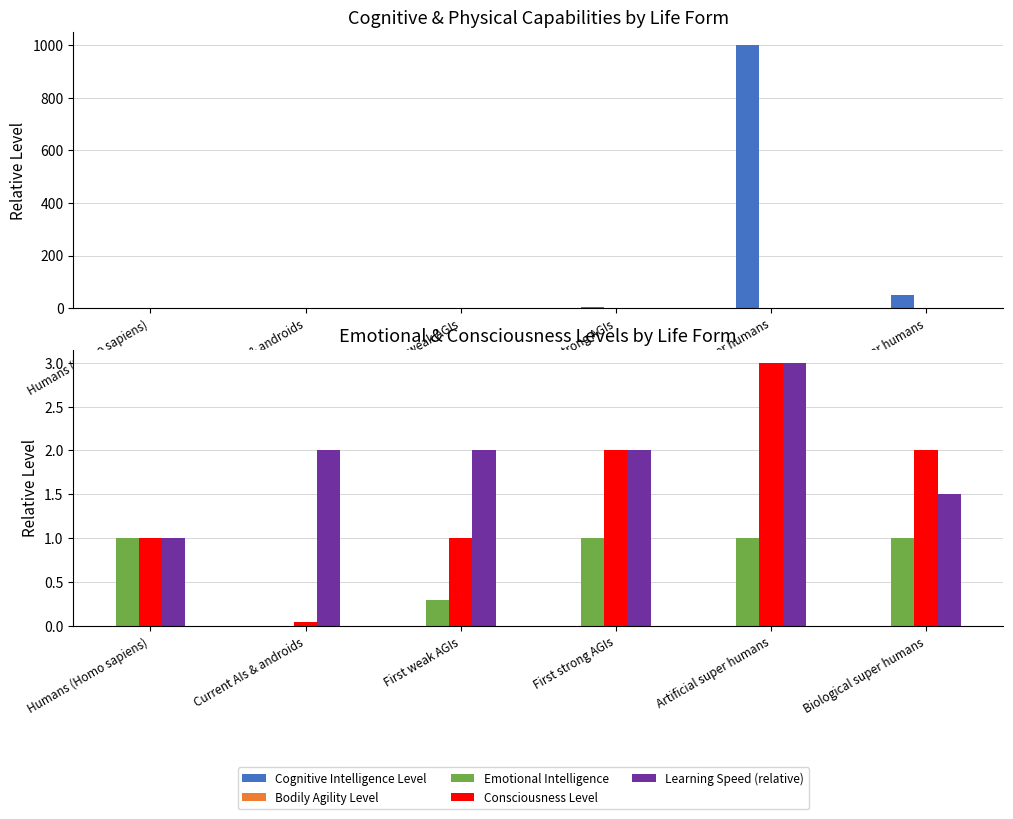

The value of Emotional Intelligence at Humans (Homo sapiens) is 1.0. True or false?

True